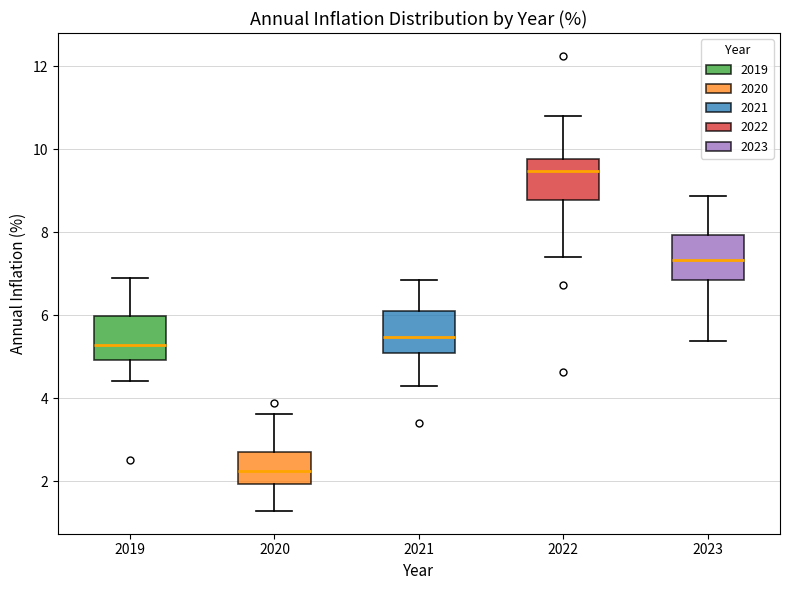

Which box's median line is the lowest?

2020